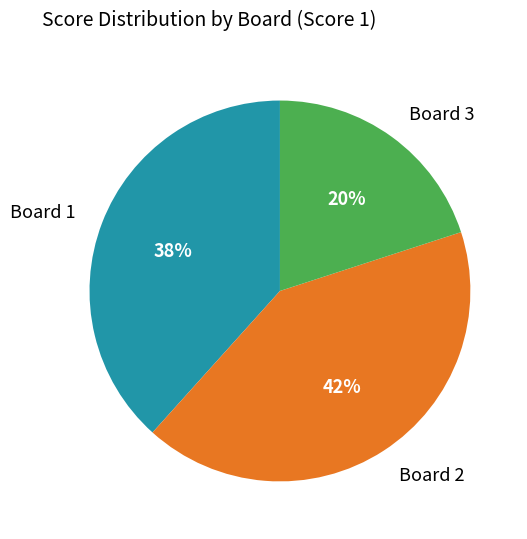

To the nearest percent, what is the difference between the largest and smallest slice percentages?

22%